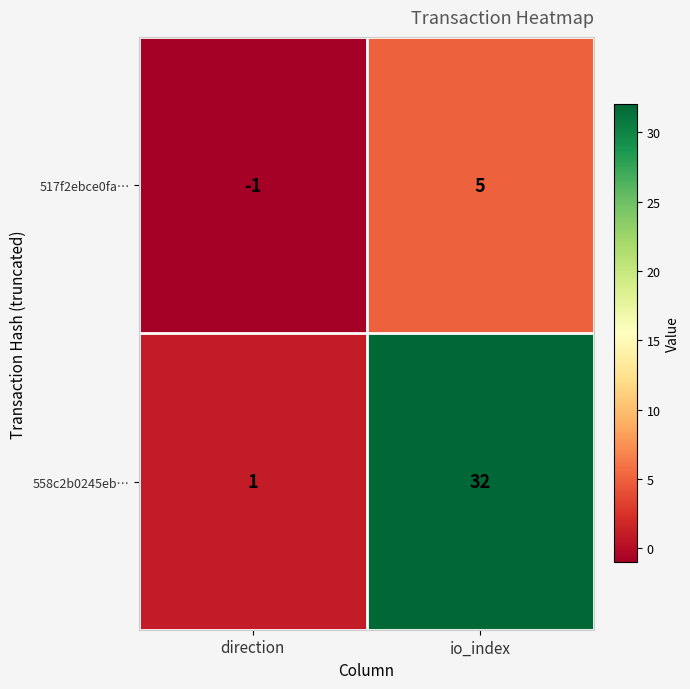

Is it true that 558c2b0245eb… equals 0 at direction?

False